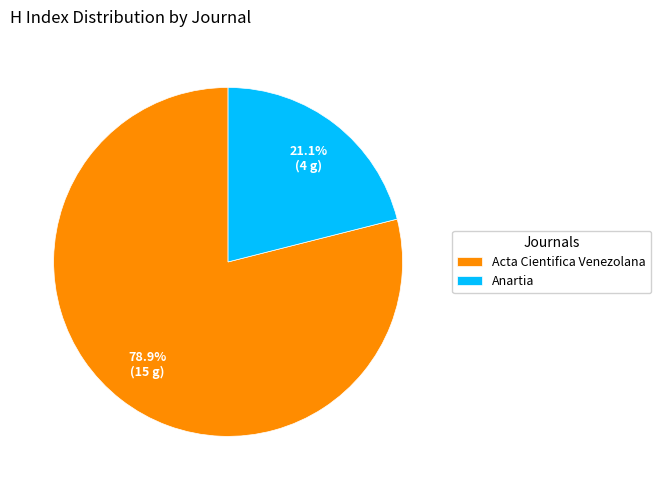

What percentage is the Anartia slice, to the nearest percent?

21%